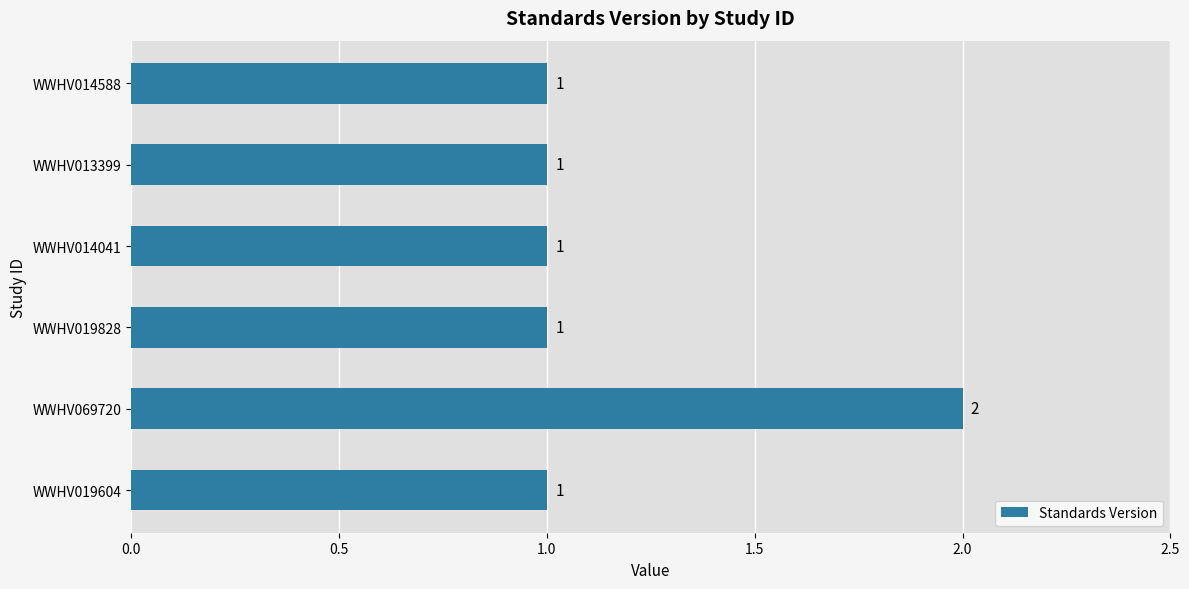

Does the chart contain any negative values?

No